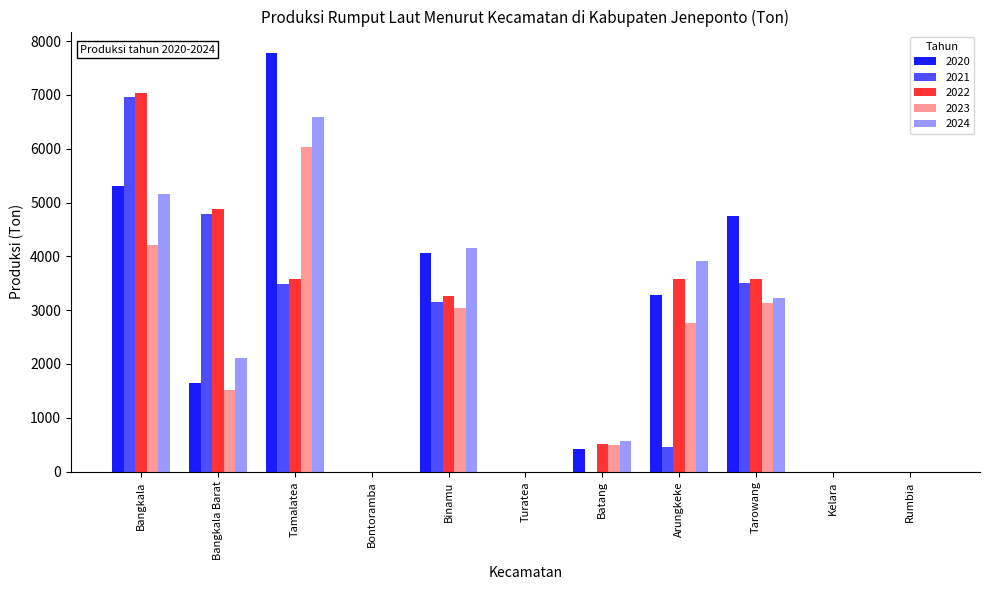

What are all the series names shown in the legend?

2020, 2021, 2022, 2023, 2024